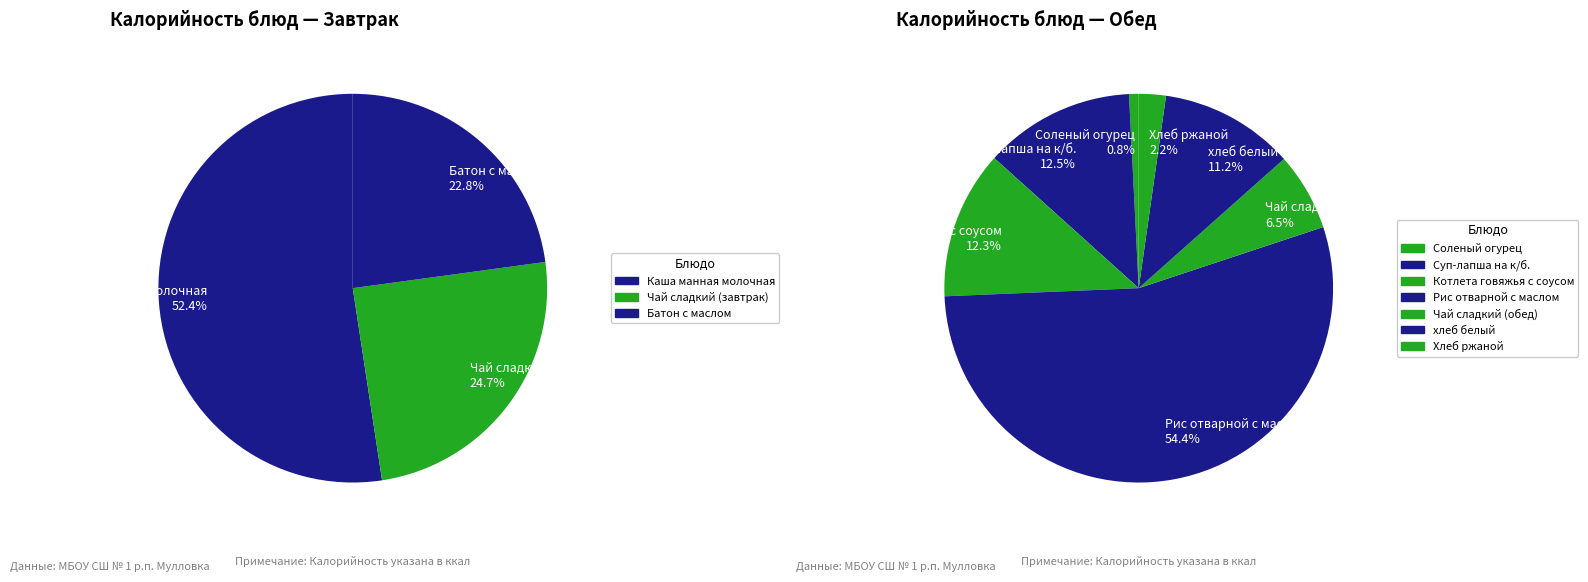

True or false: Хлеб ржаной accounts for 15% of the total.

False